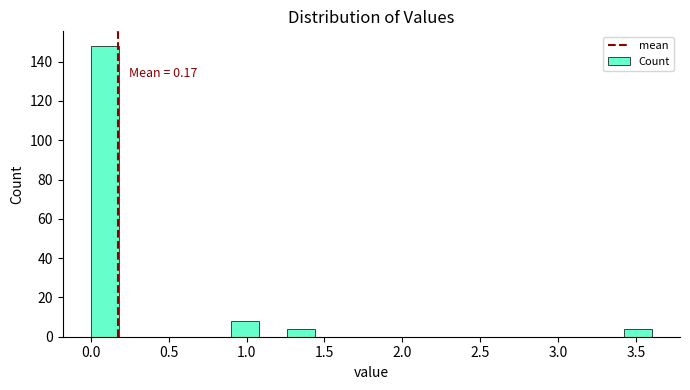

Read against the x-axis, roughly where is the centre of the tallest bar?

0.10